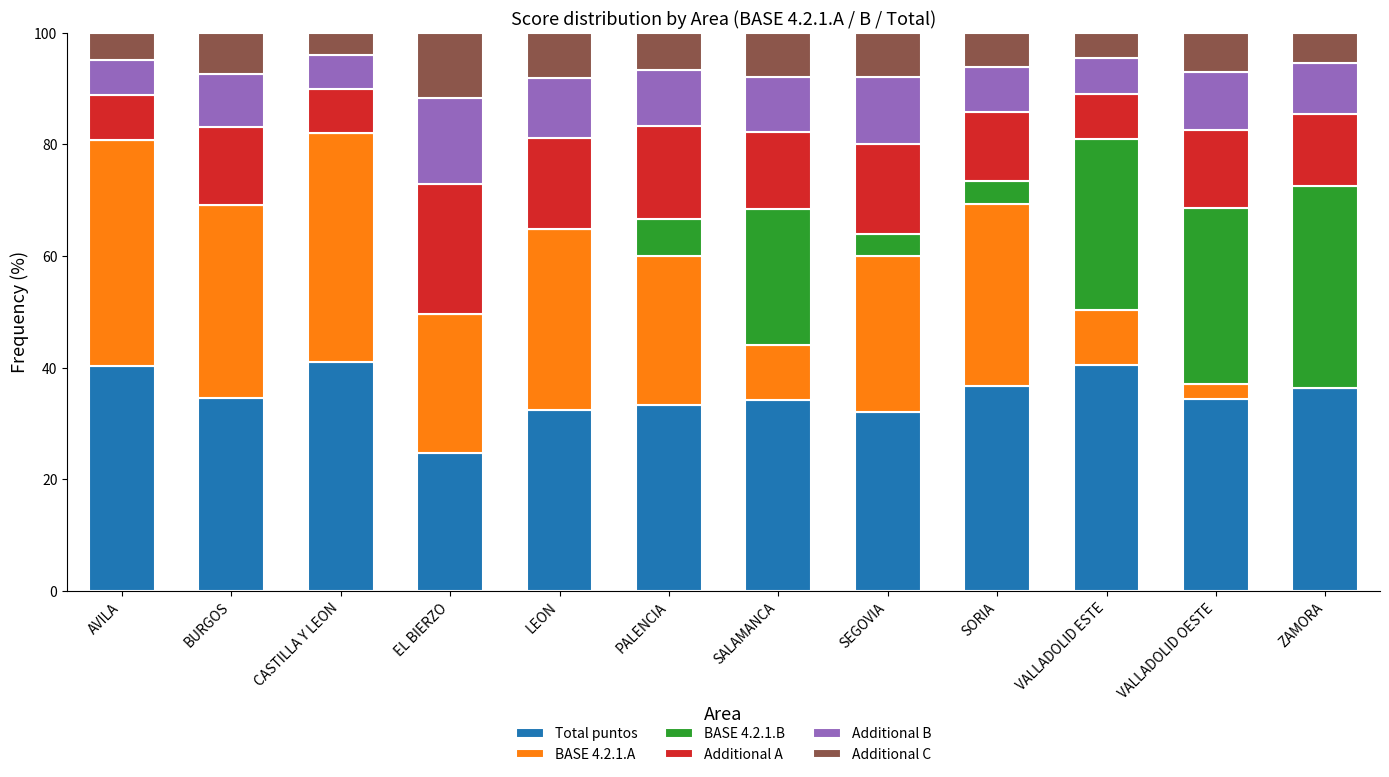

The Total puntos series shows 63.6 at SORIA. True or false?

False